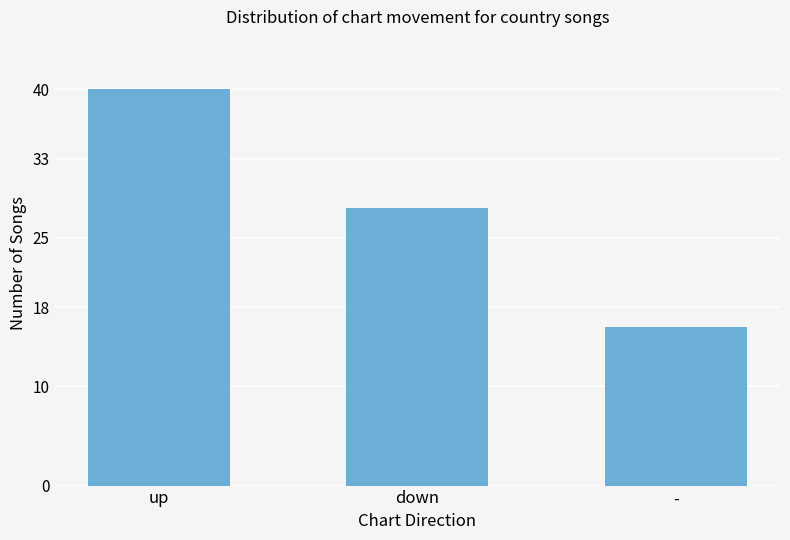

Which has a higher value, - or up?

up